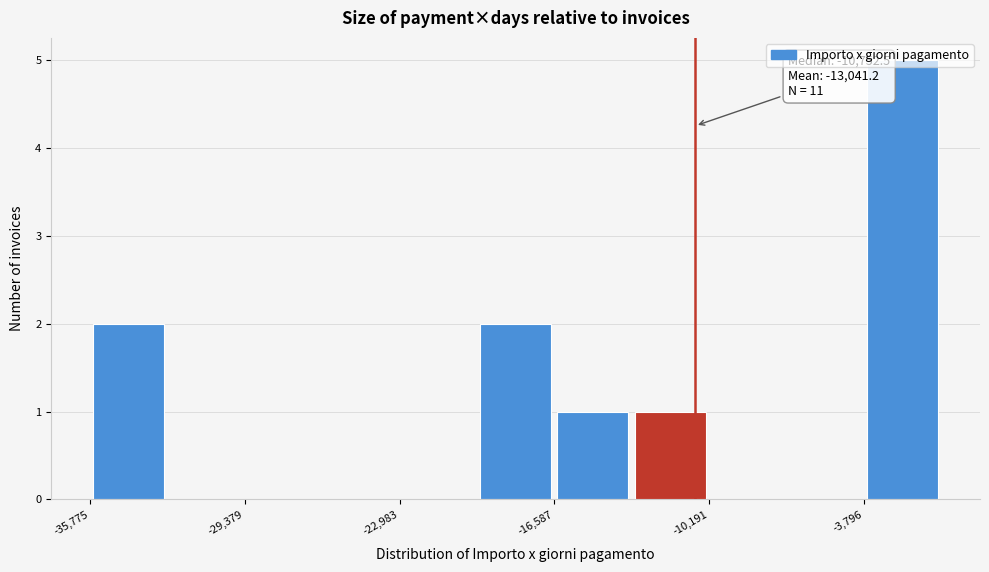

Around what value on the x-axis is the tallest bar? Give the approximate position of its centre, as read against the axis.

-2000